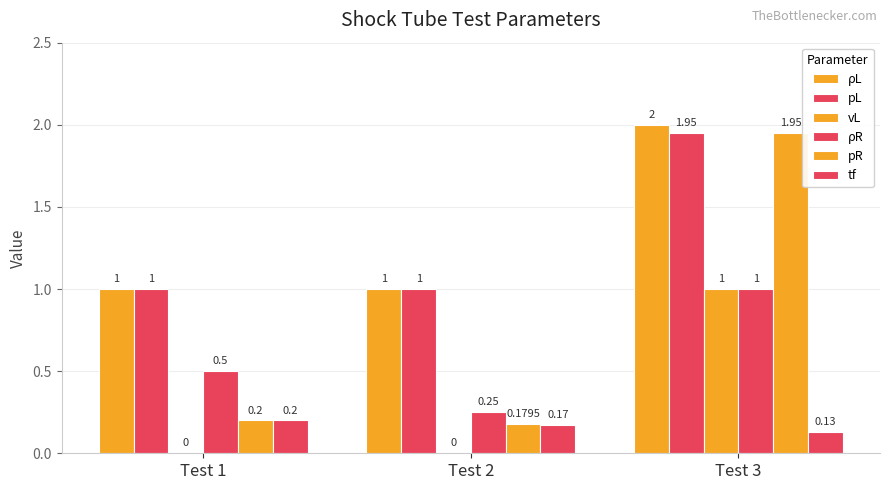

What is the approximate value of pL at Test 1?

1.0